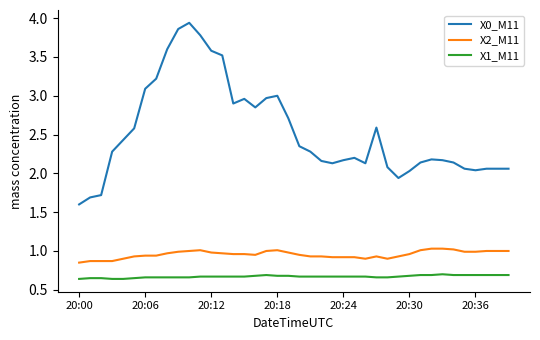

List the series in order of their overall mean, lowest first.

X1_M11, X2_M11, X0_M11